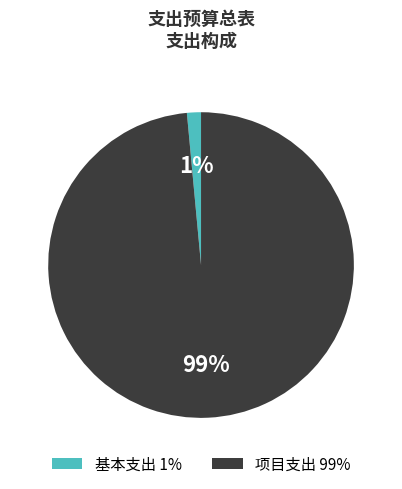

Do 项目支出 99% and 基本支出 1% together represent more than half of the pie?

Yes